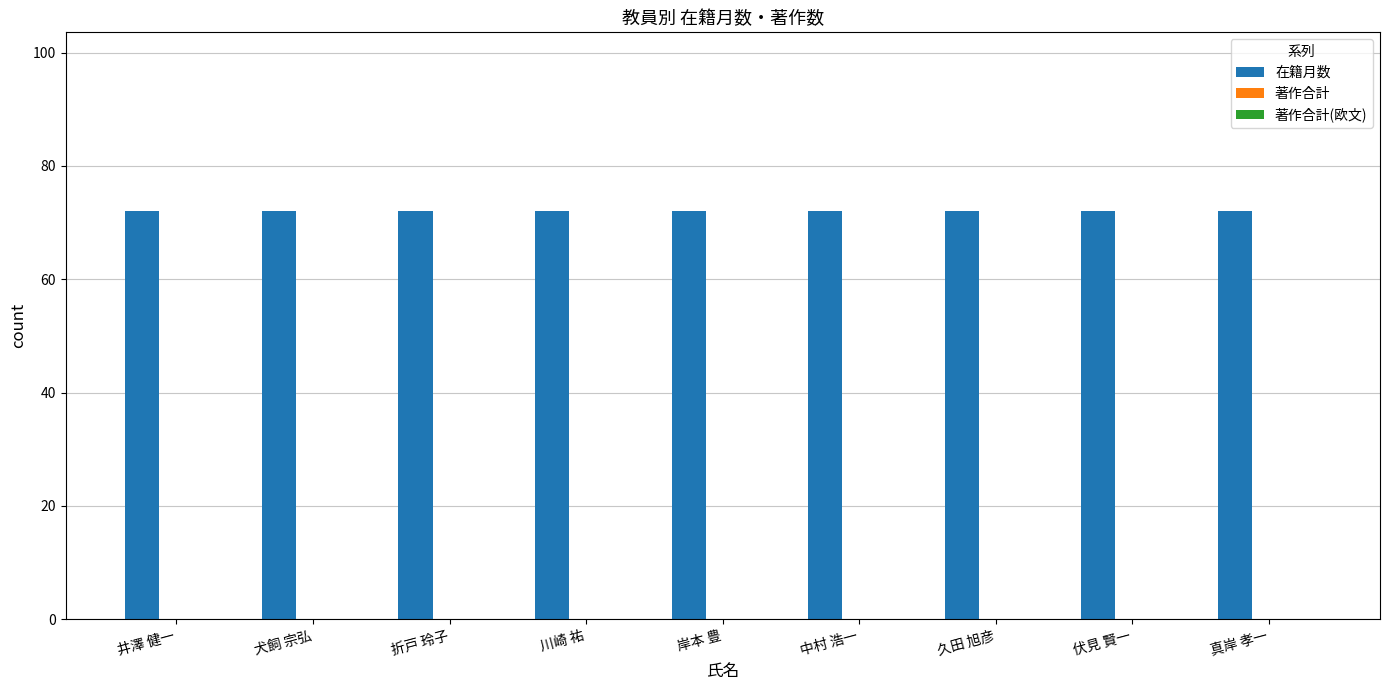

What is the difference between the highest and lowest values at 中村 浩一?

72